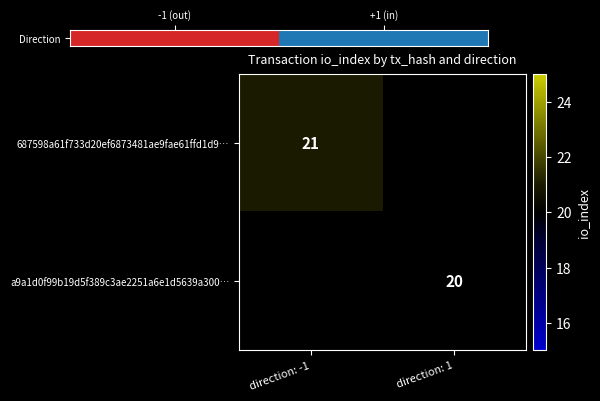

The value of 687598a61f733d20ef6873481ae9fae61ffd1d9… at direction: -1 is 21. True or false?

True